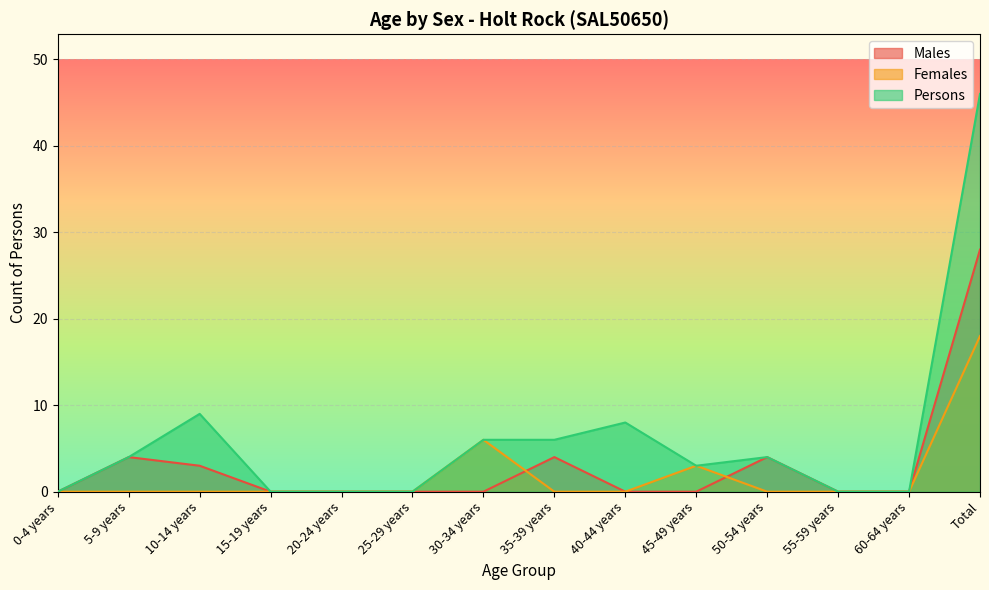

Count the number of categories in the chart.

14